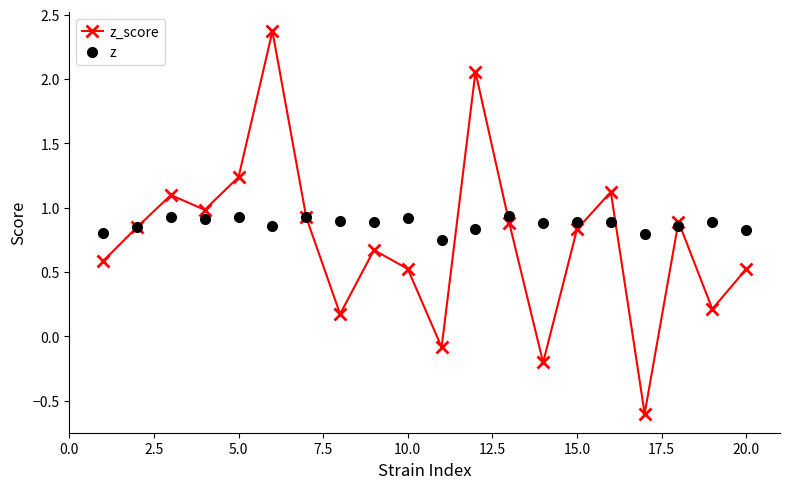

Which series has the widest spread of values?

z_score